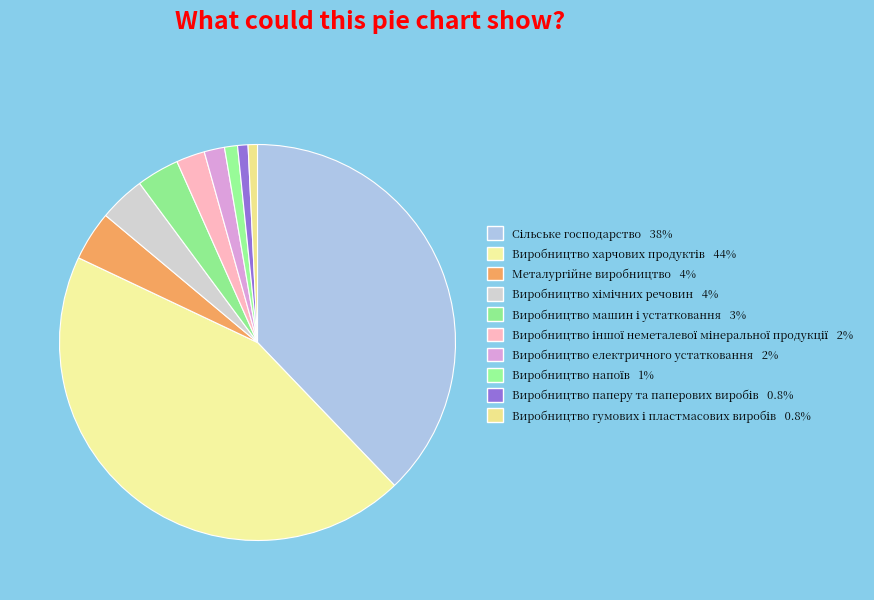

To the nearest percent, what portion does Виробництво електричного устатковання represent?

2%